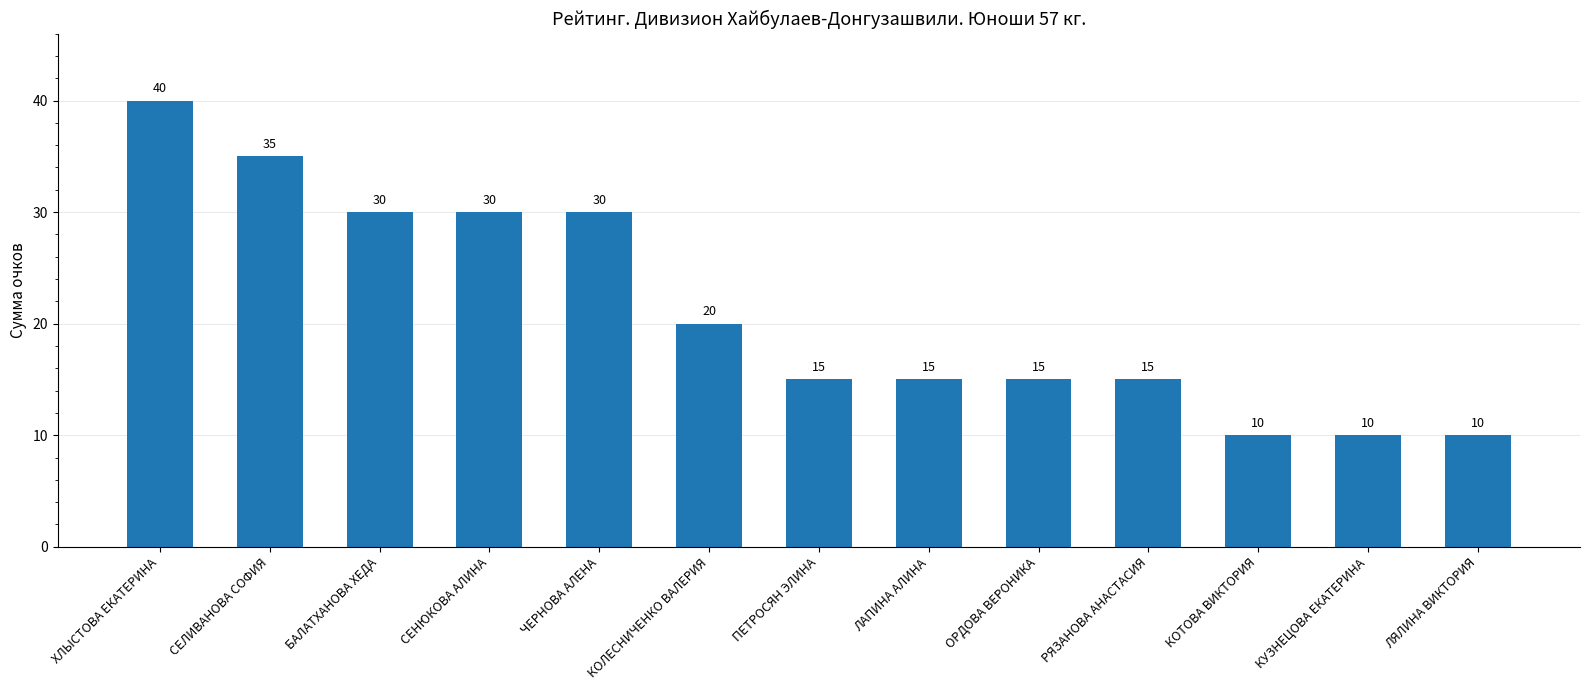

What is the sum of the values at ХЛЫСТОВА ЕКАТЕРИНА and ПЕТРОСЯН ЭЛИНА?

55